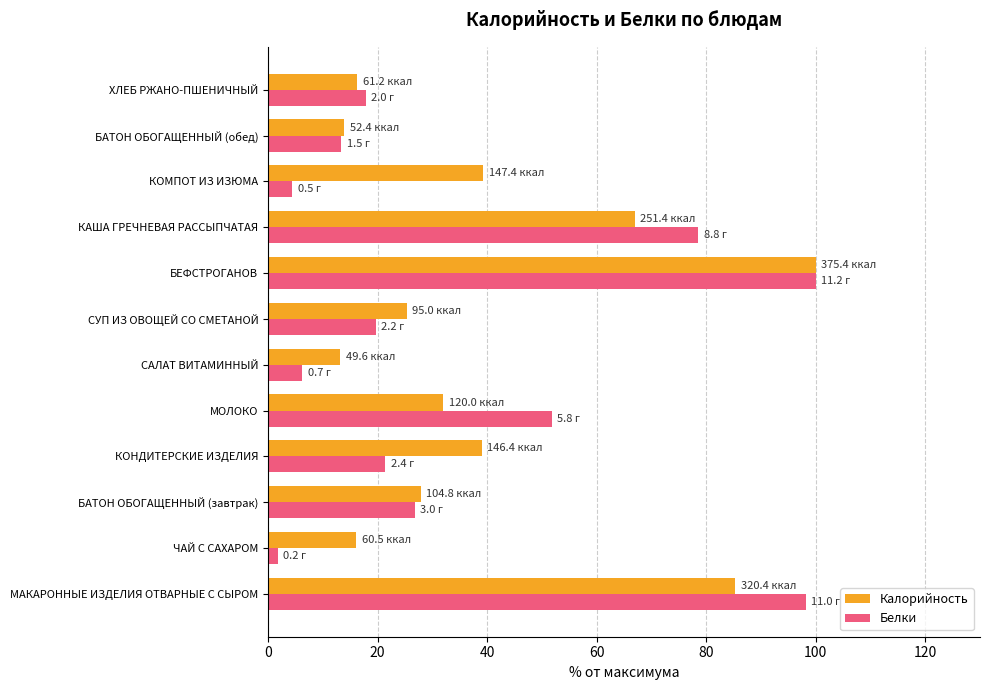

At which category is the sum across all series the highest?

БЕФСТРОГАНОВ